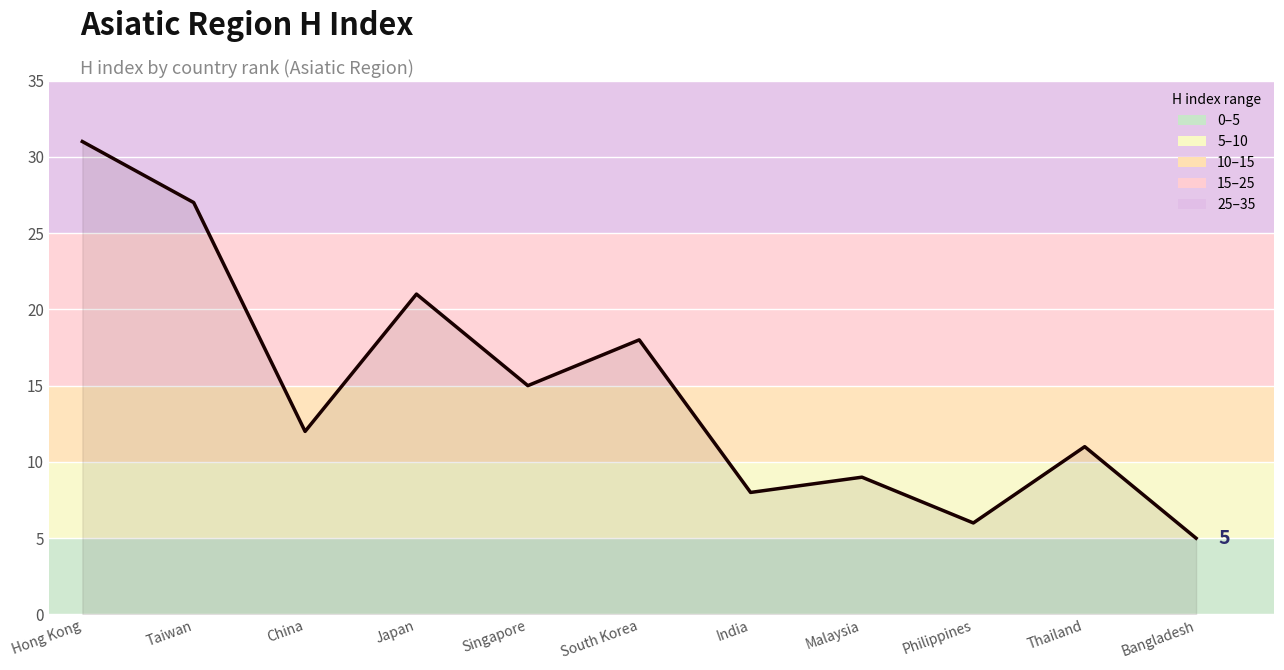

Count the number of data series in this chart.

1